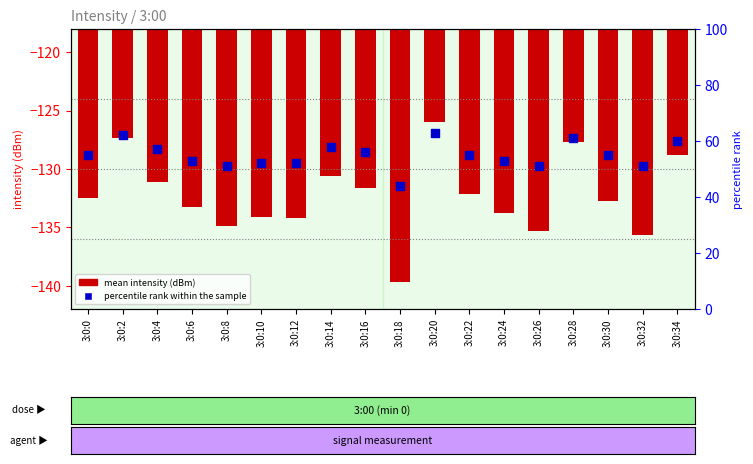

Which series has the widest spread of Y values?

percentile rank within the sample